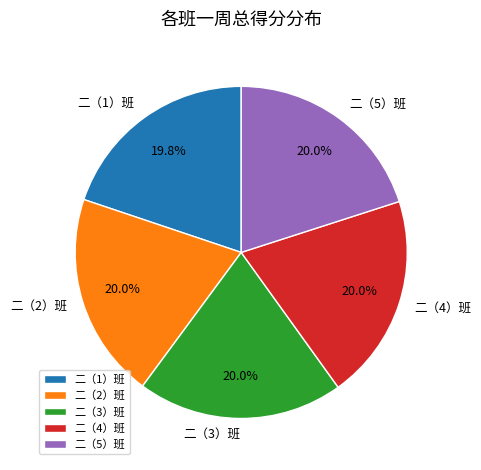

What percentage is NOT represented by 二（2）班?

80.0%